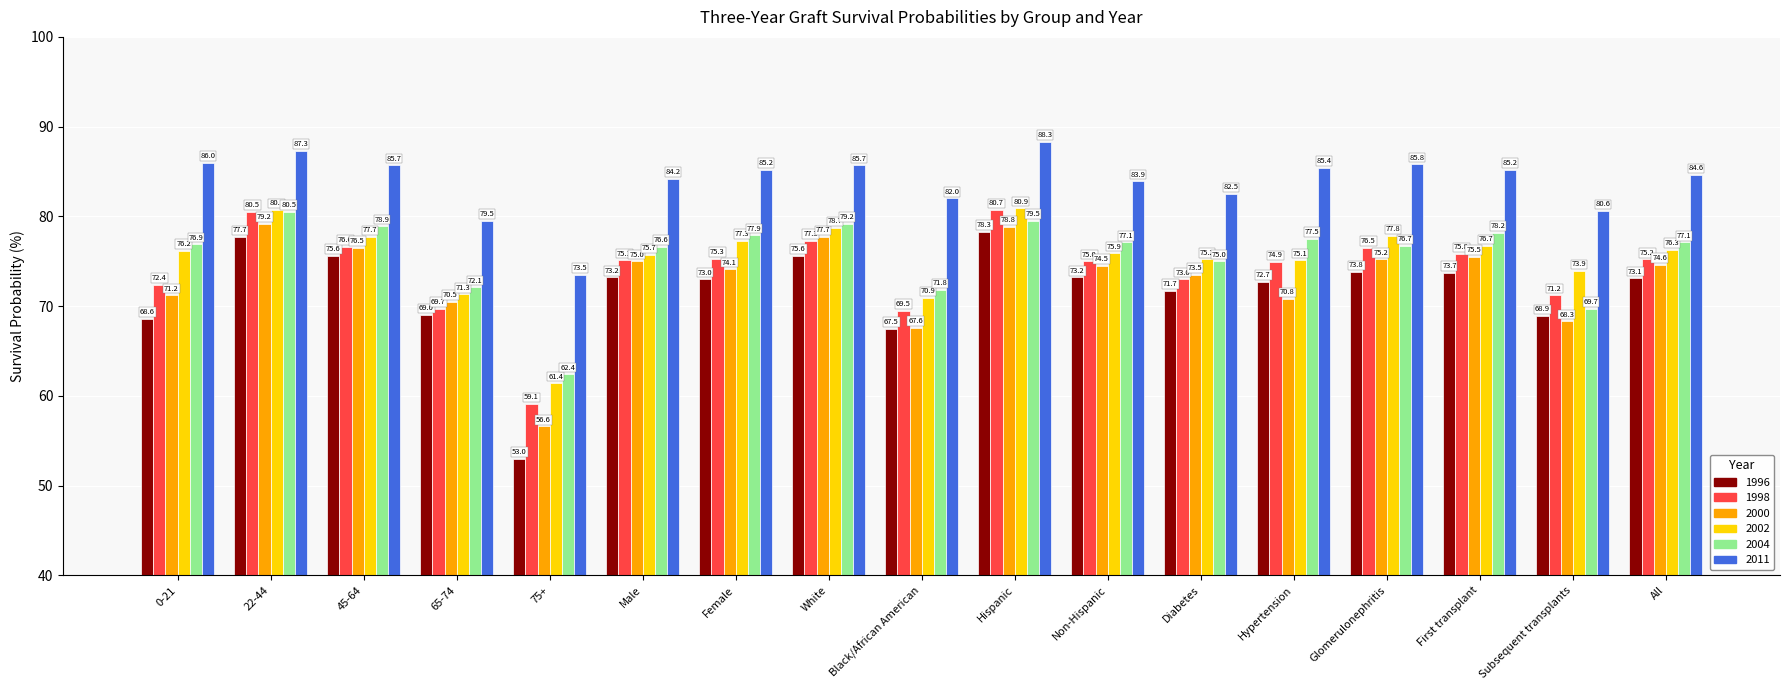

True or false: 2000 has a value of 20.4 at 75+.

False